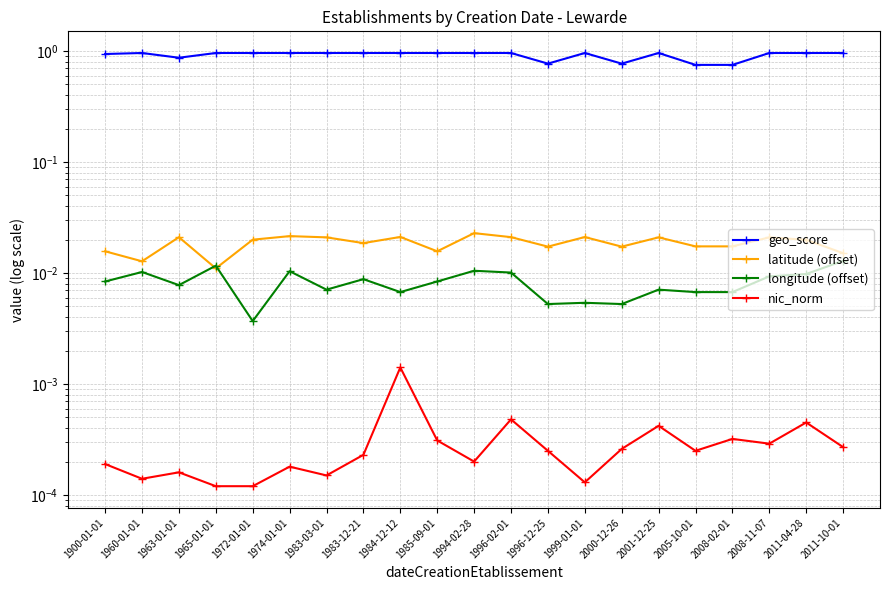

Which series has the largest total across all categories?

geo_score